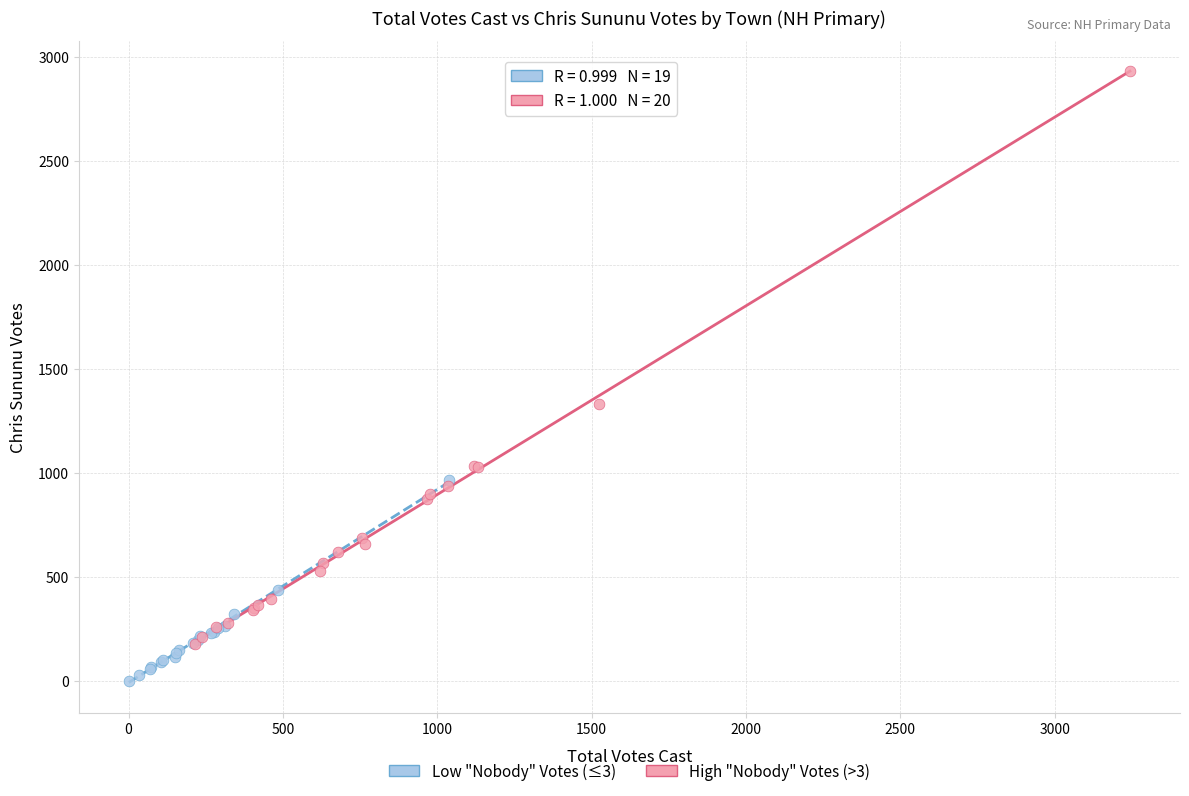

What are all the series names shown in the legend?

Low "Nobody" Votes (≤3), High "Nobody" Votes (>3)